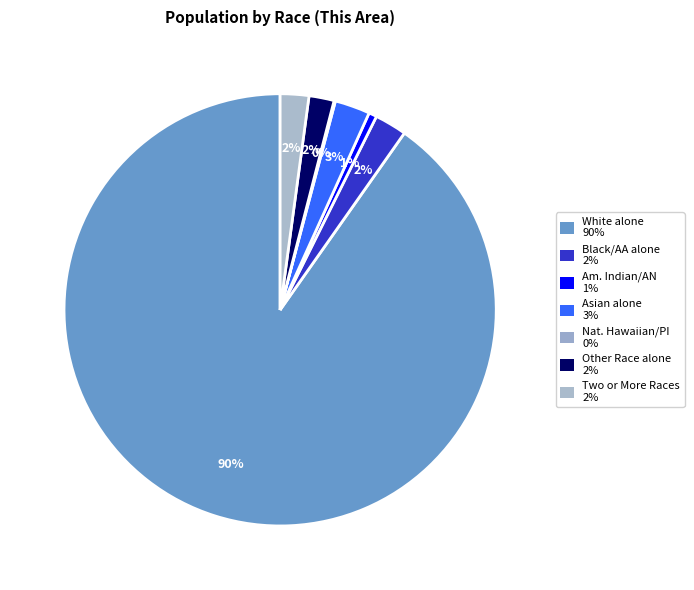

How many slices are in this pie chart?

7